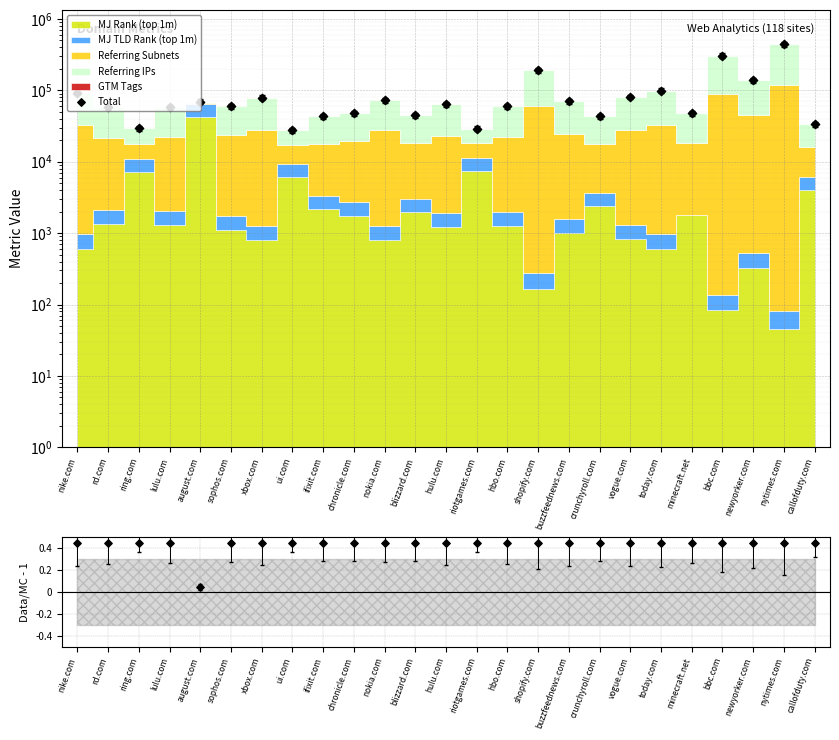

Which series reaches the minimum Y coordinate?

Data/MC - 1